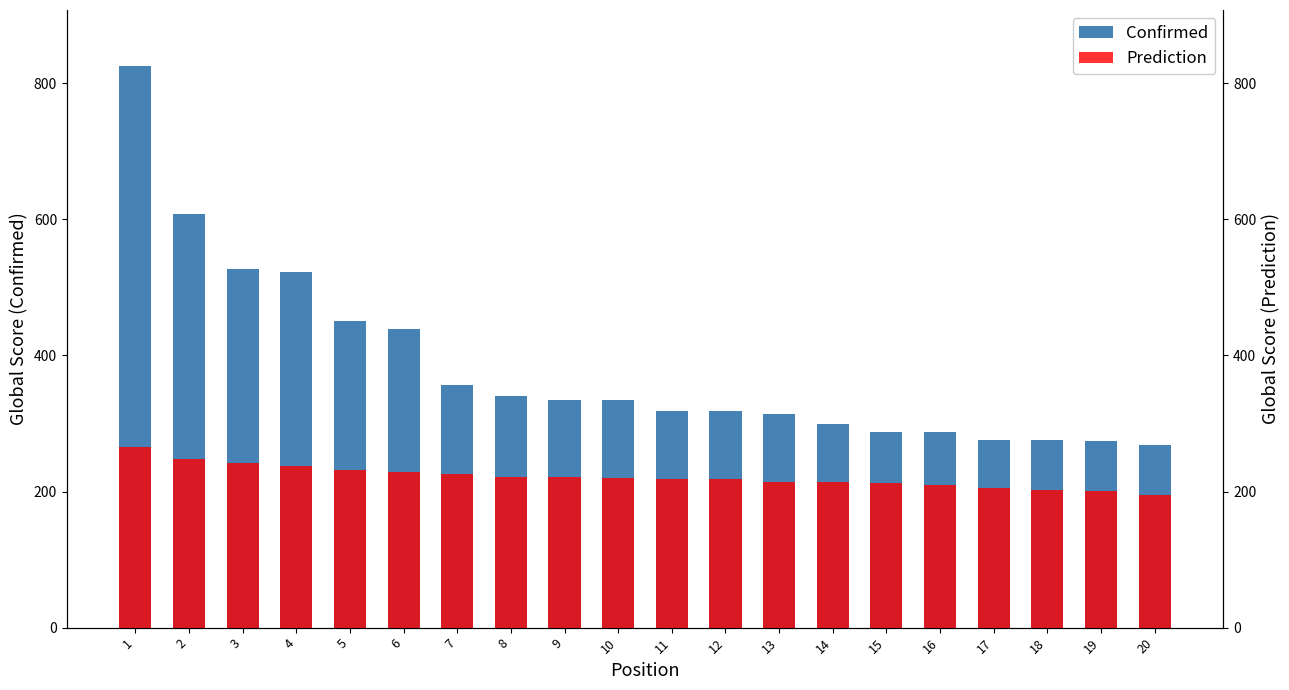

What is the difference between the maximum and second lowest values in the Confirmed series?

551